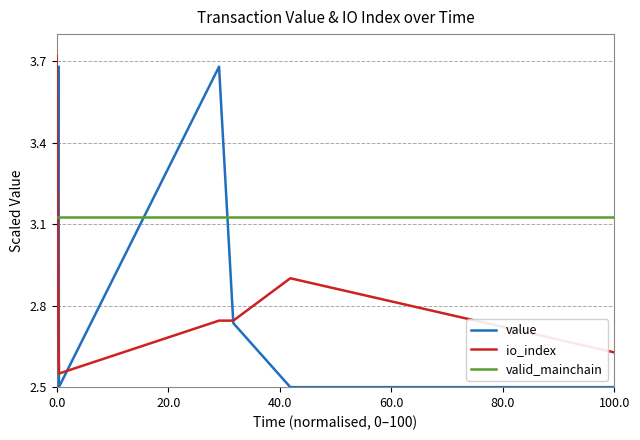

What is the smallest value displayed?

2.5